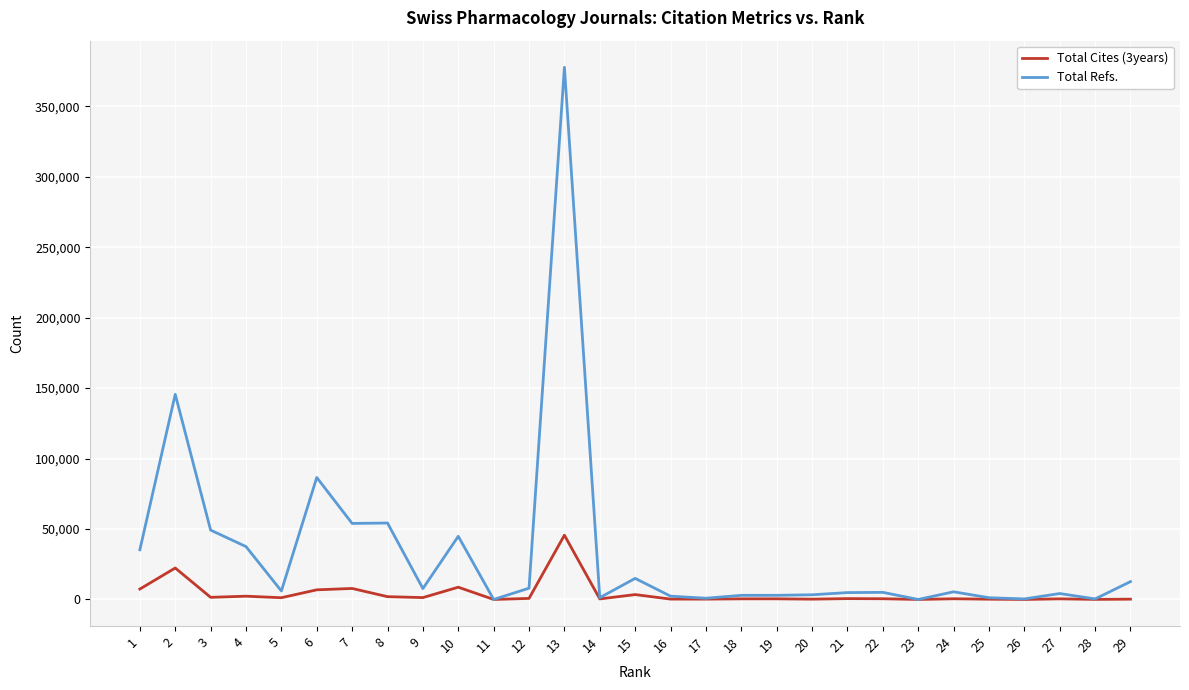

What is the greatest value displayed?

377678